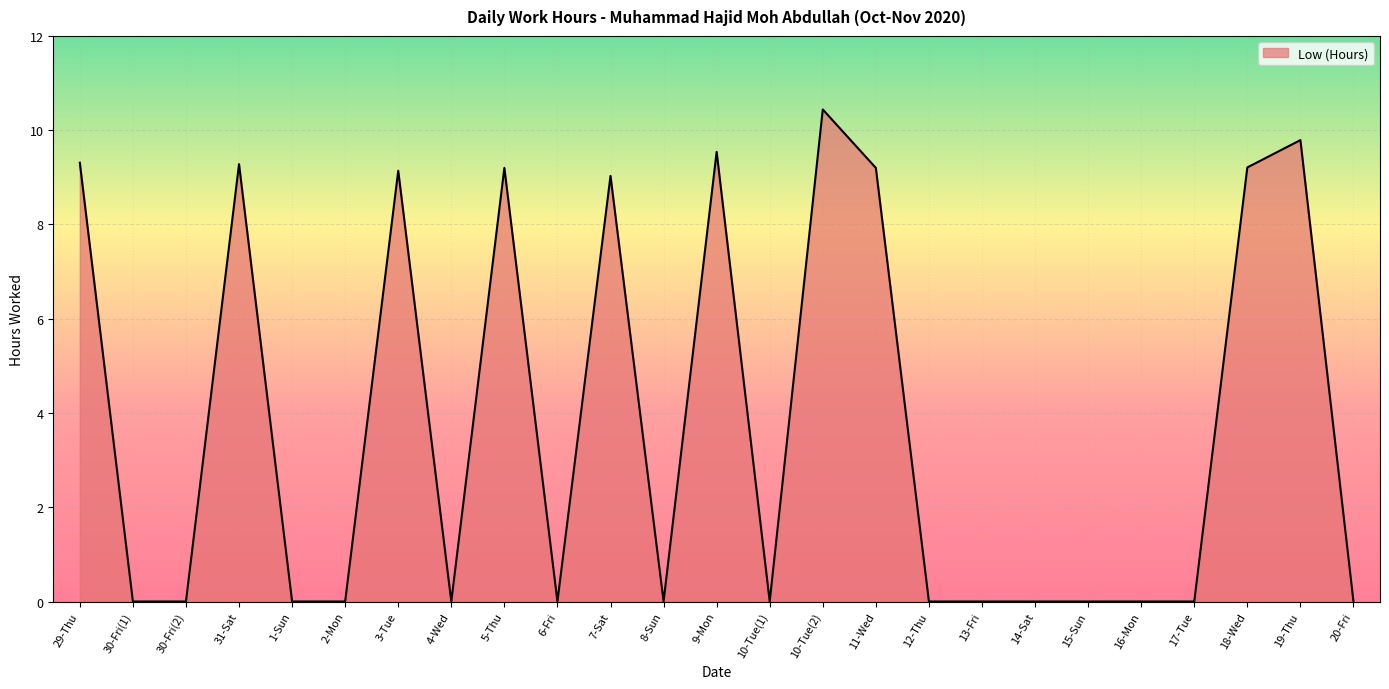

The chart shows a value of -6.6 at 6-Fri. True or false?

False